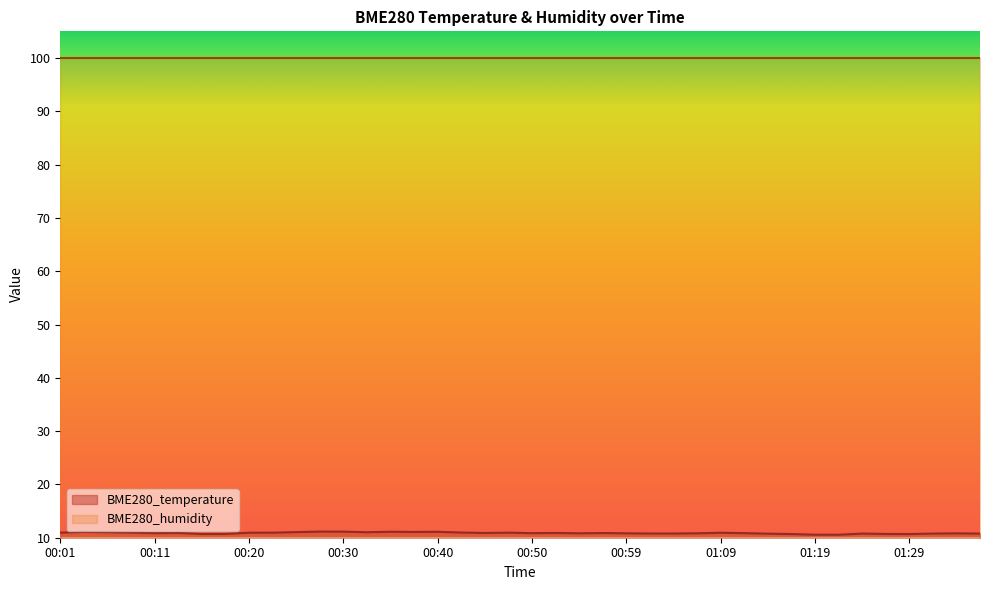

How many points are higher than both their immediate neighbors (excluding endpoints)?

11